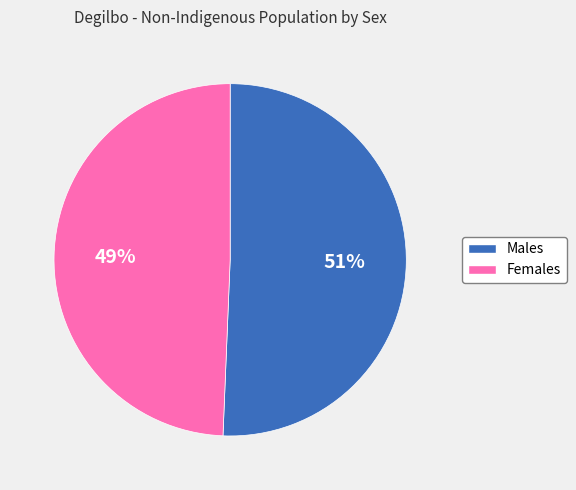

Does any single category account for the majority?

Yes